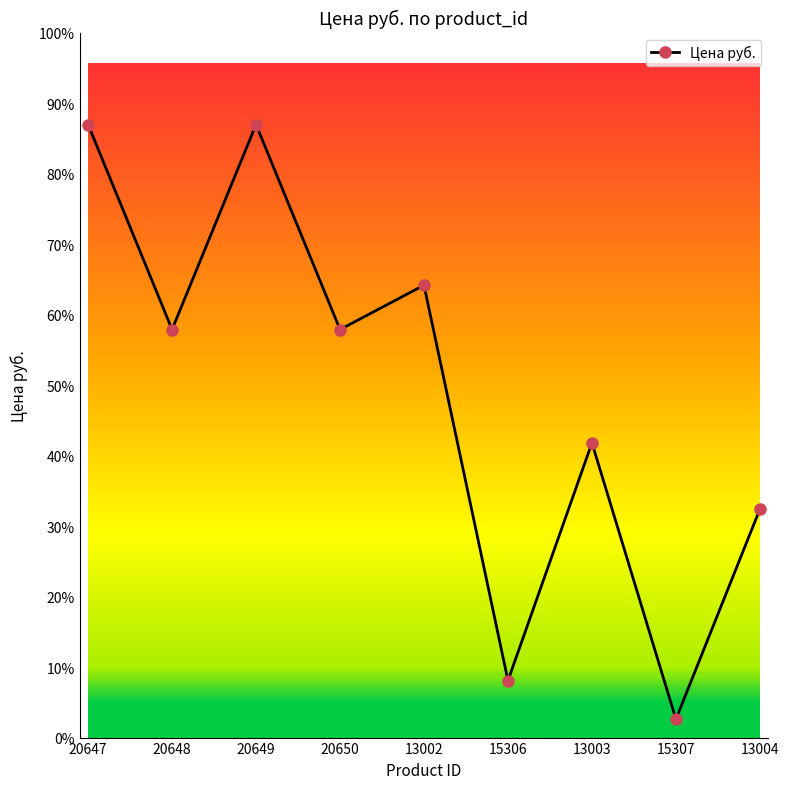

Does the chart have visible grid lines?

No